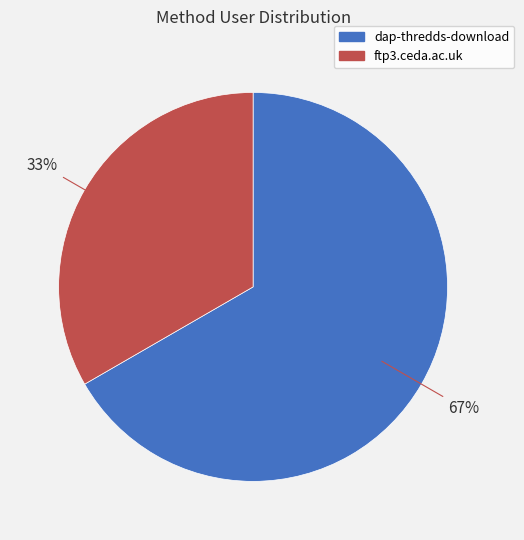

To the nearest percent, what is the average slice percentage?

50%